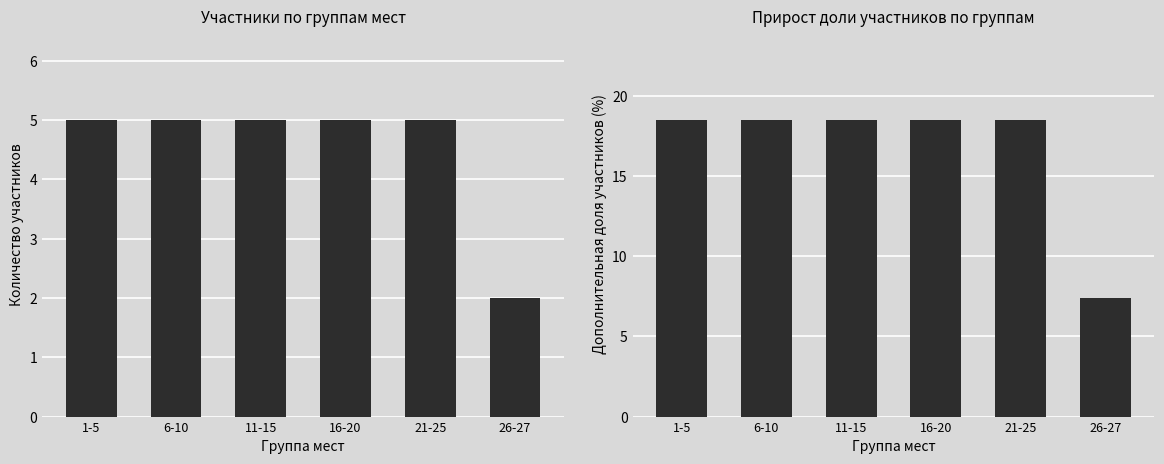

At which category is the sum across all series the highest?

1-5